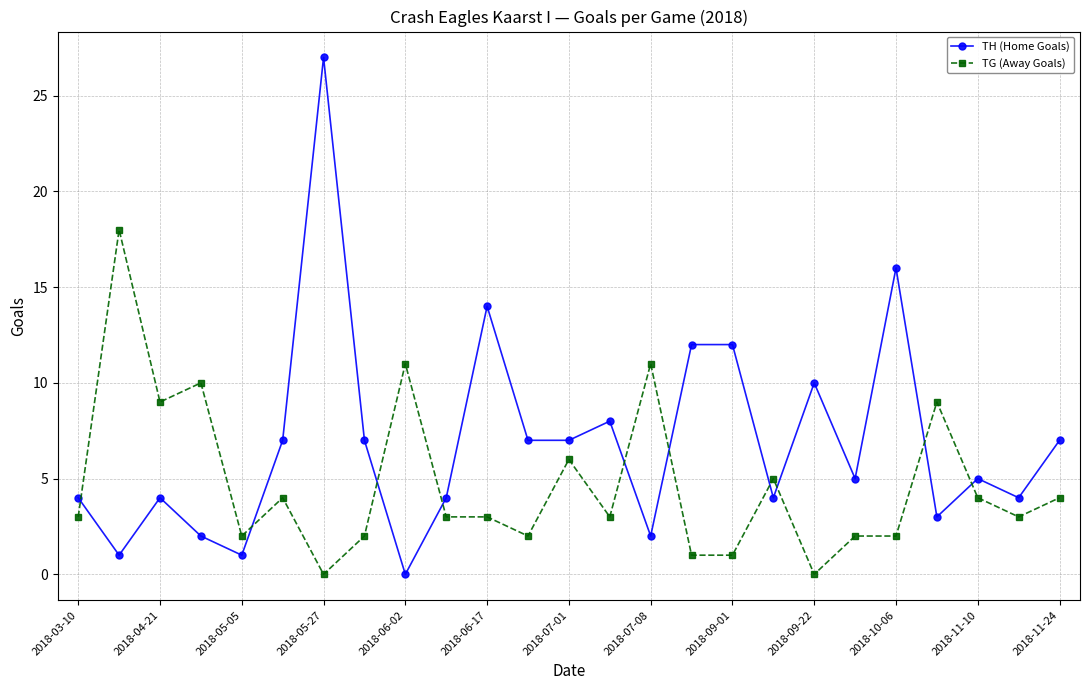

What is the greatest value displayed?

27